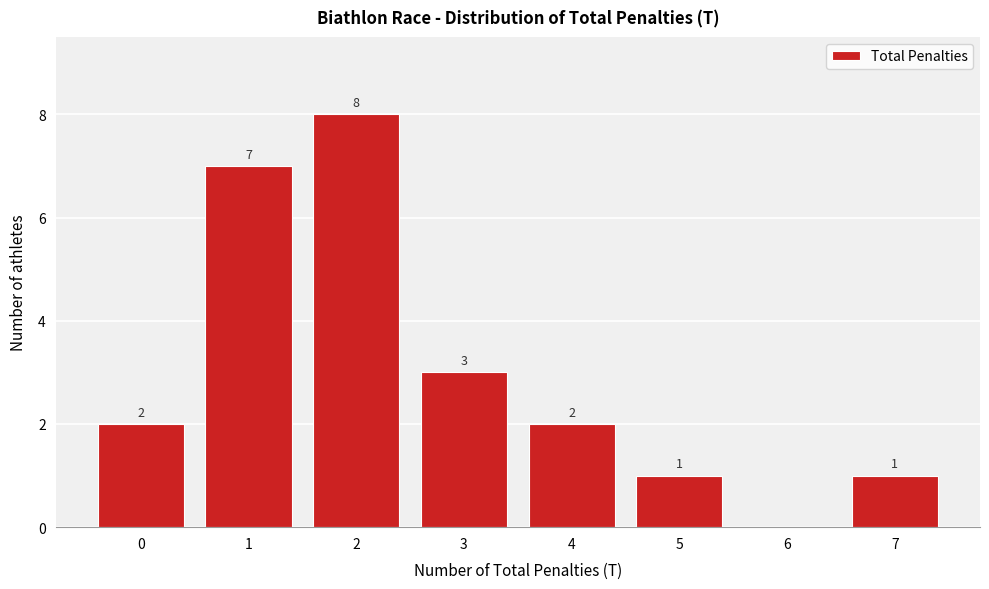

Reading left to right, extract all data points from this chart.

0=2	1=7	2=8	3=3	4=2	5=1	6=0	7=1